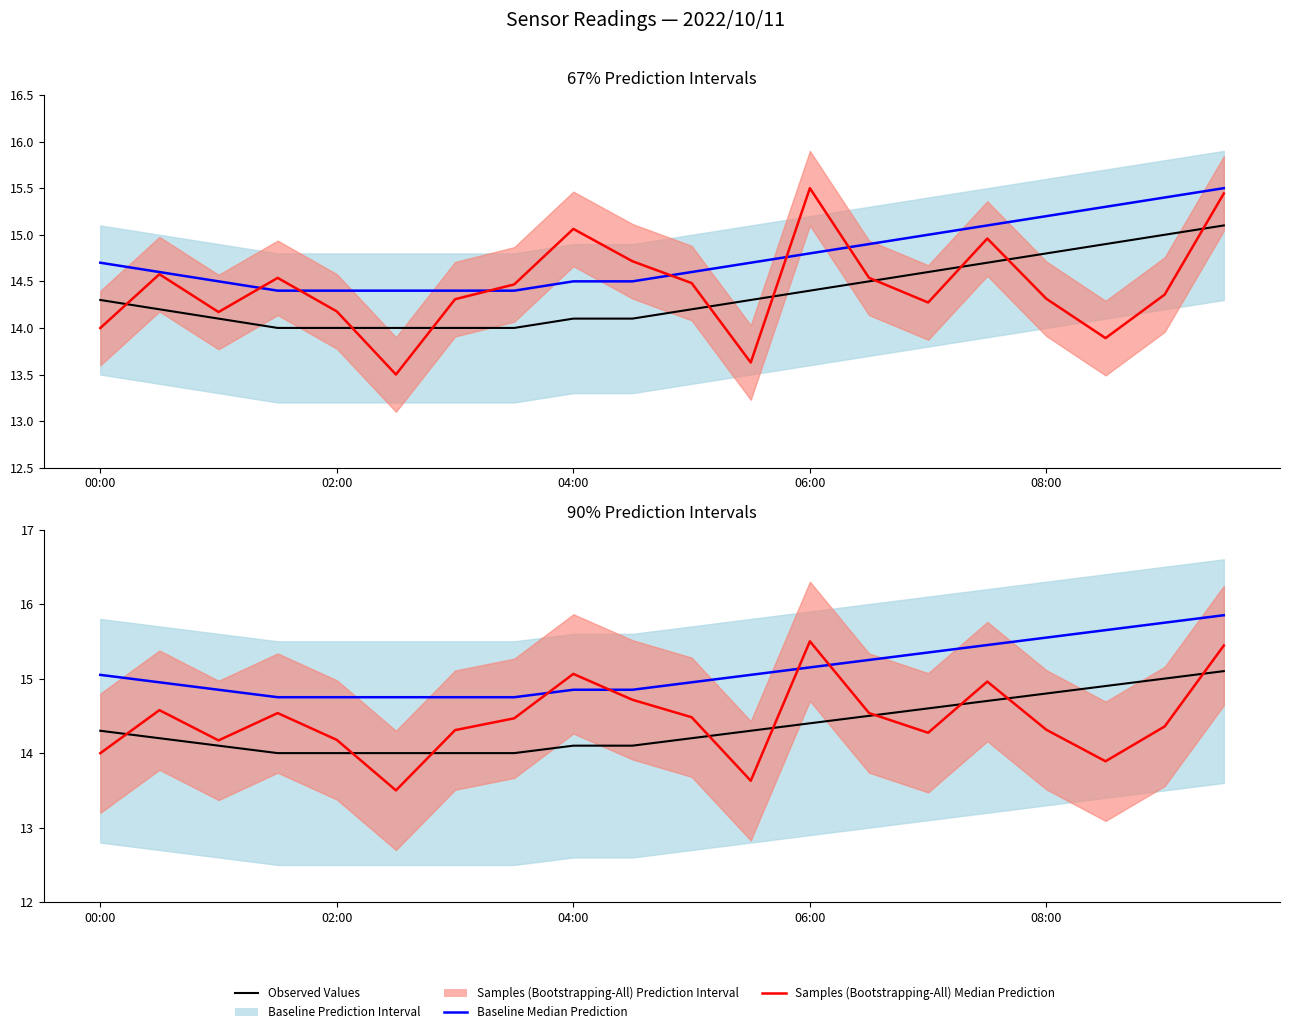

What position from the right is 08:00?

4